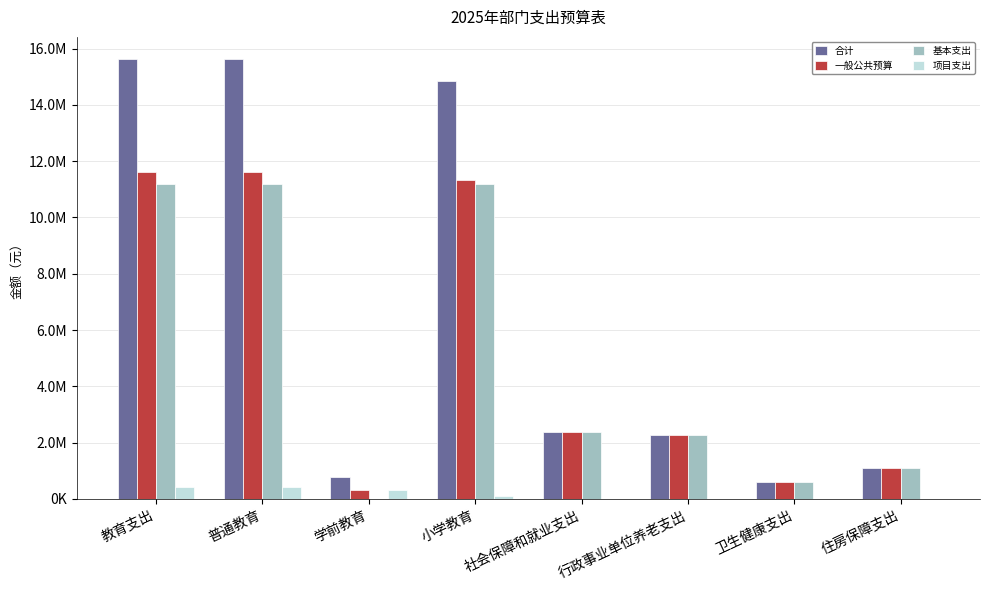

What are all the series names shown in the legend?

合计, 一般公共预算, 基本支出, 项目支出